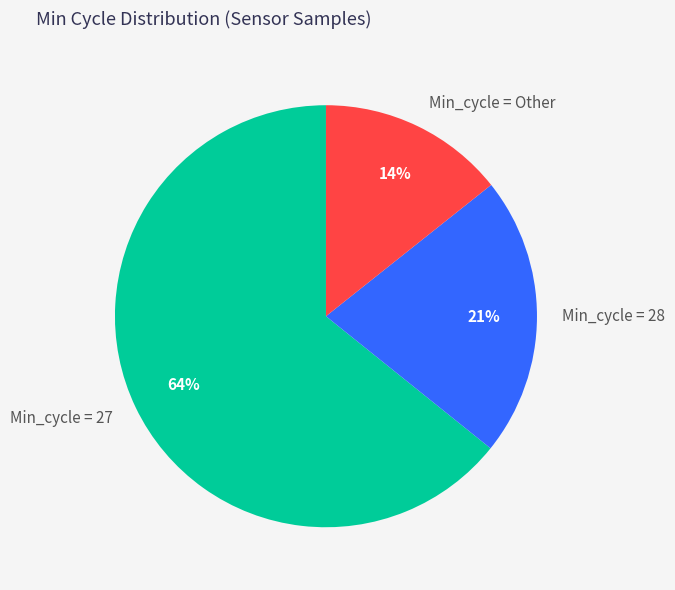

To the nearest percent, what portion does Min_cycle = 28 represent?

21%